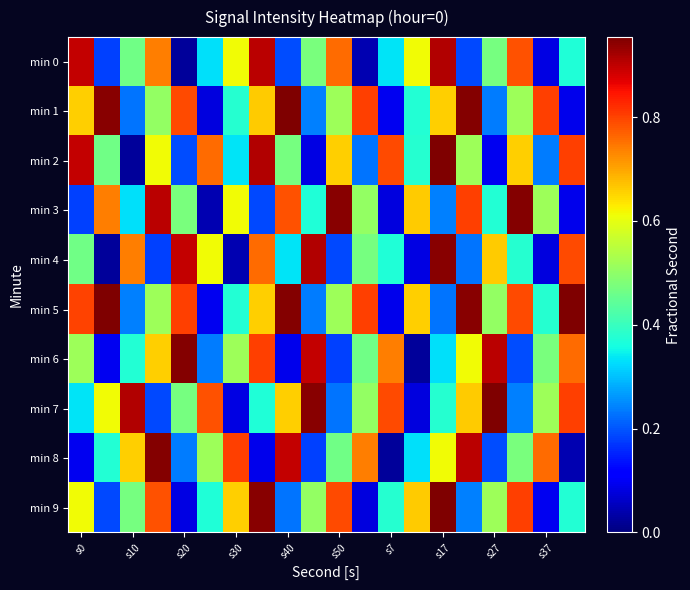

Which category has the lowest value across all series?

s20